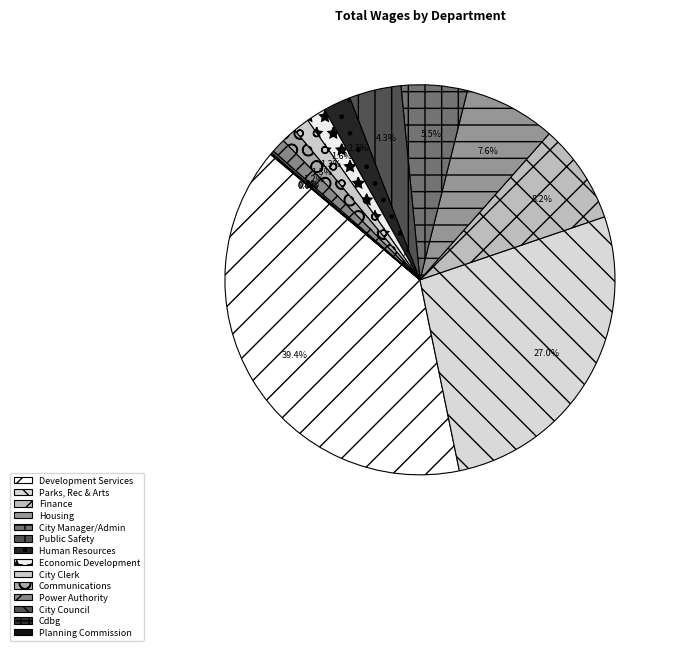

How many segments does this pie chart have?

14